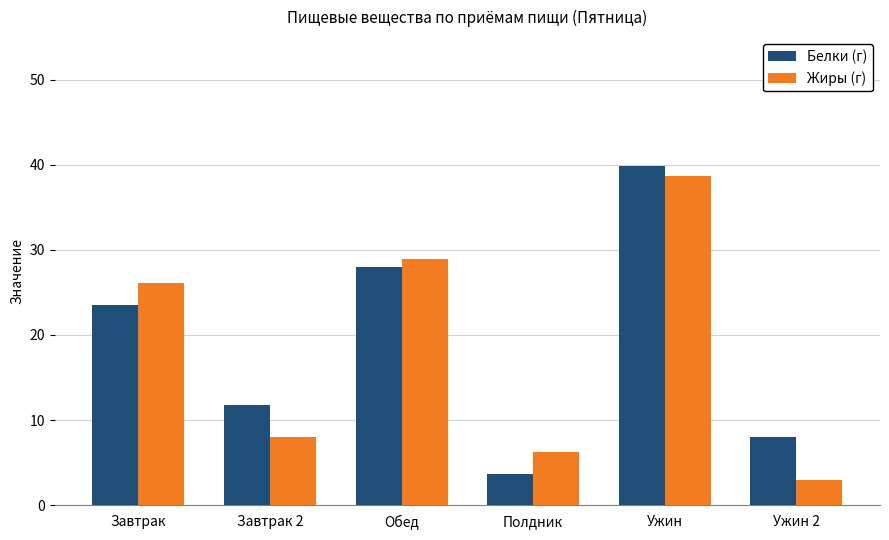

Are the bars grouped side by side (vs. stacked)?

Yes